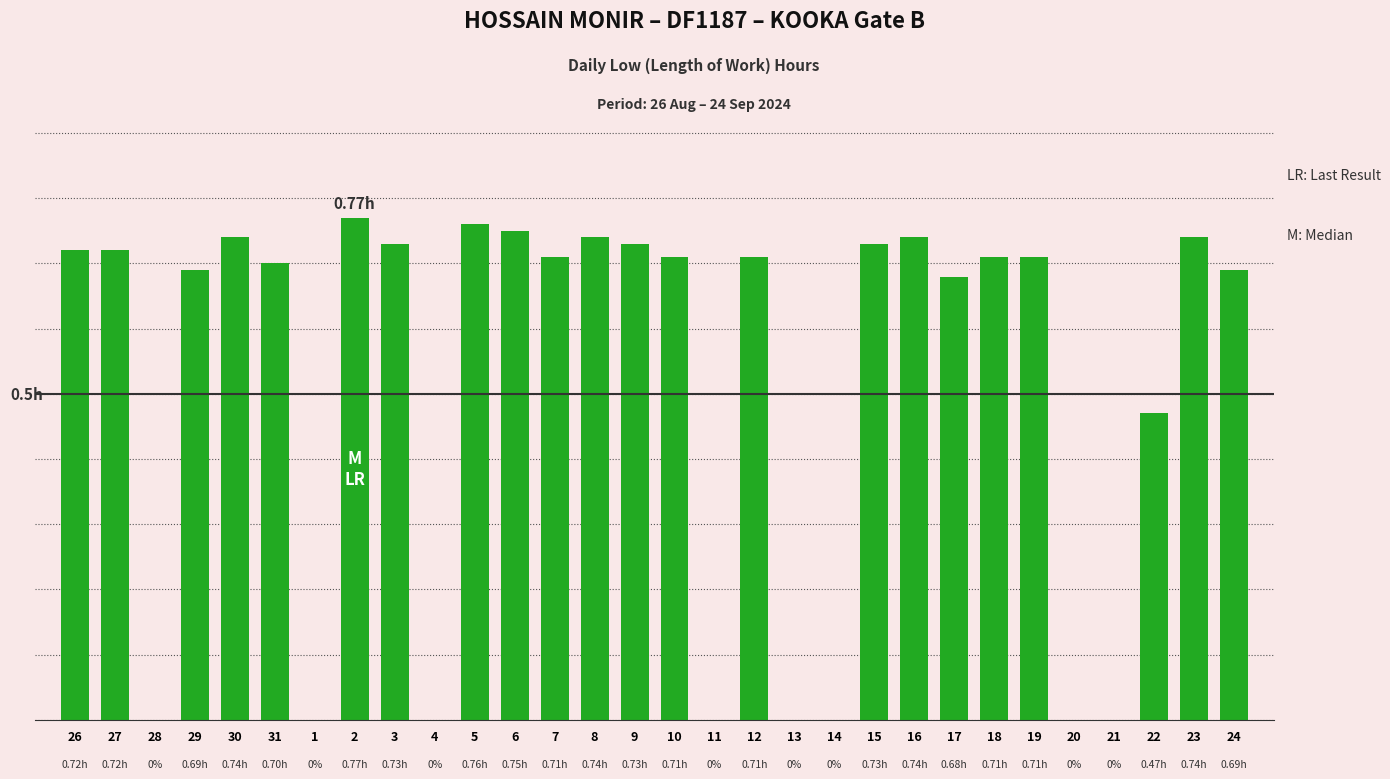

Rank the categories by value from highest to lowest.

2, 5, 6, 30, 8, 16, 23, 3, 9, 15, 26, 27, 7, 10, 12, 18, 19, 31, 29, 24, 17, 22, 28, 1, 4, 11, 13, 14, 20, 21